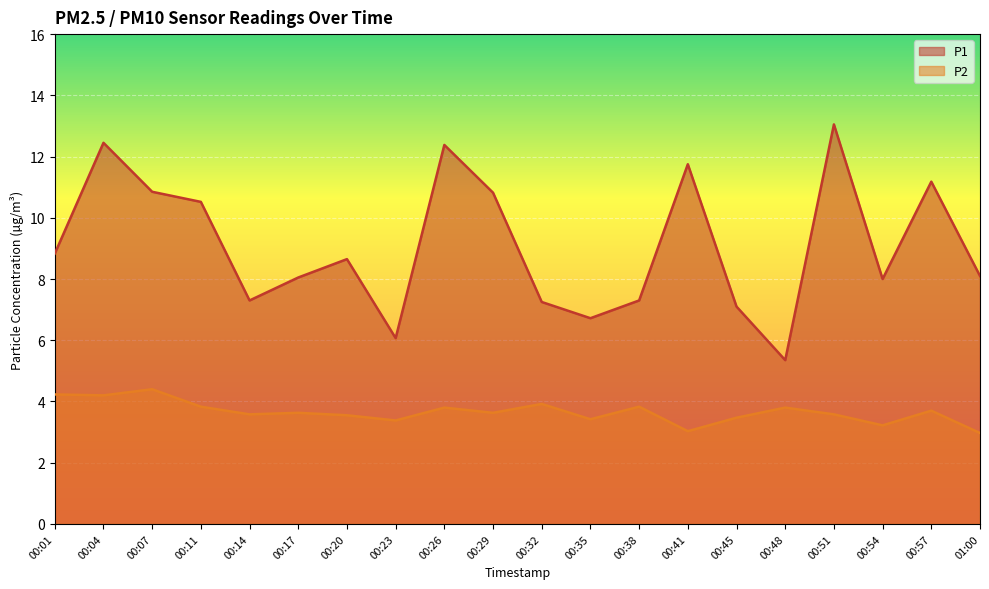

Between 00:07 and 00:38, which is larger?

00:07